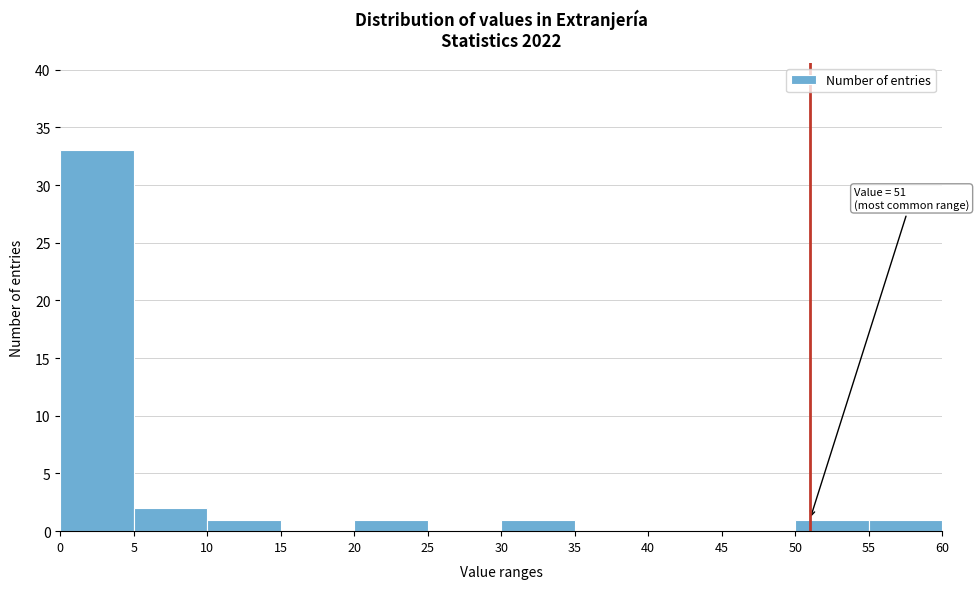

Which range on the x-axis has the tallest bar?

0 to 5